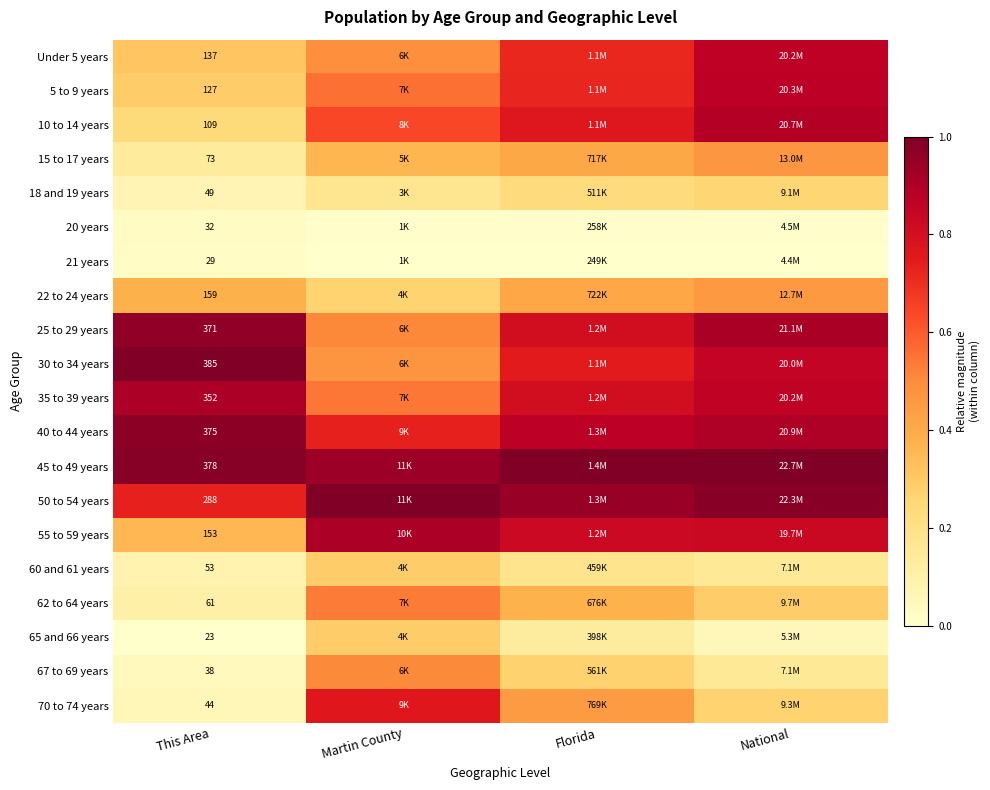

The 40 to 44 years series shows 0.3 at Martin County. True or false?

False